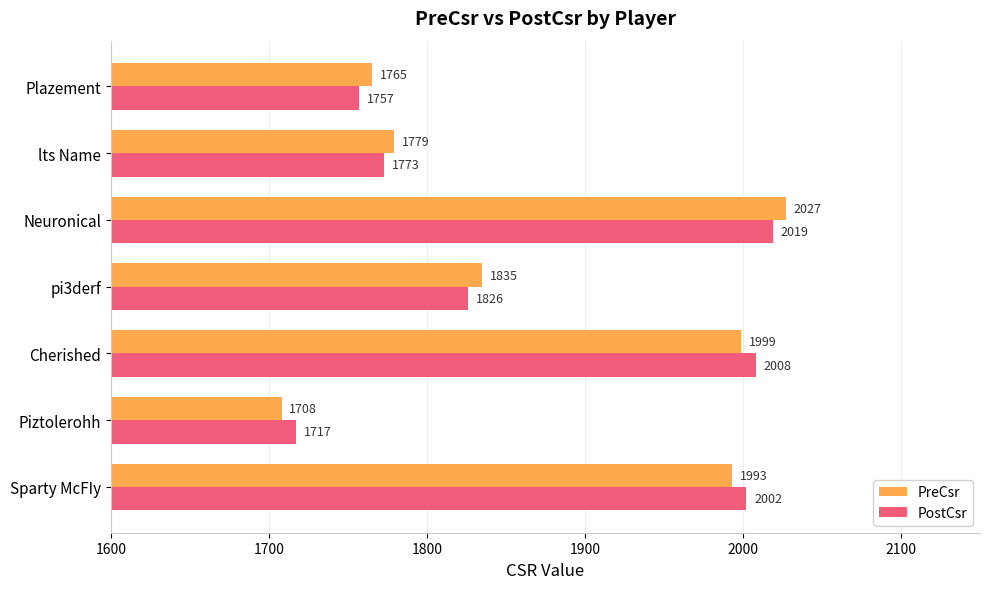

Rank the series by their maximum value, from highest to lowest.

PreCsr, PostCsr